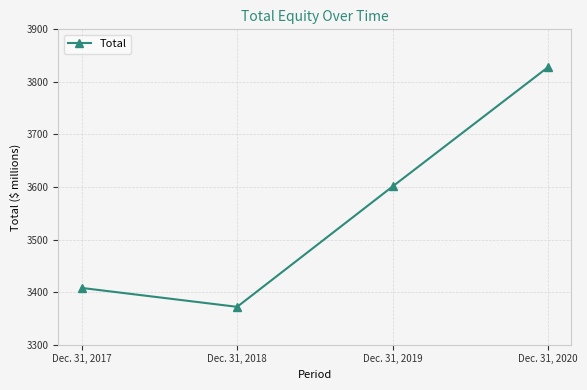

What is the difference between the second highest and second lowest values?

193